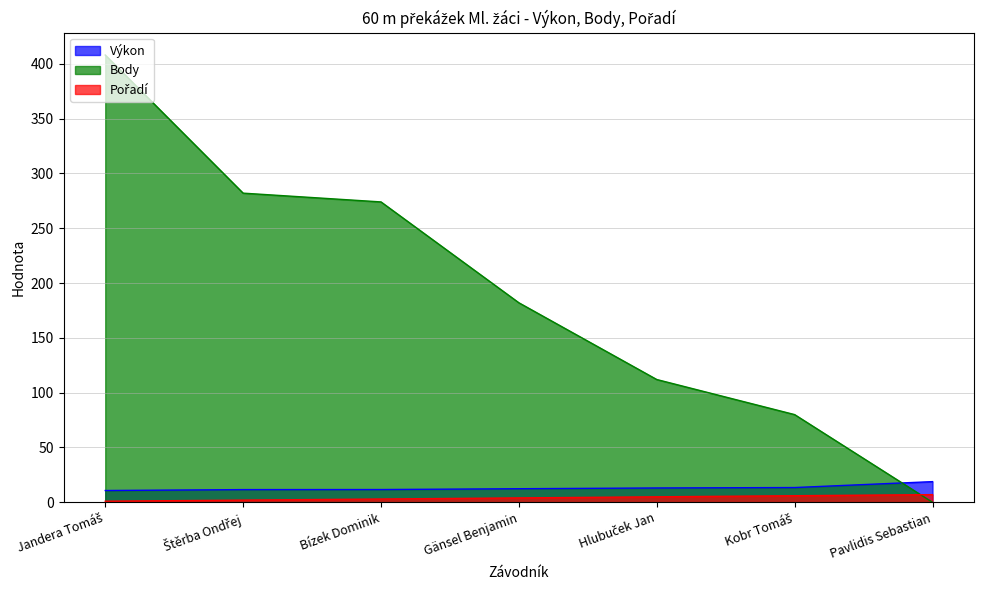

Which has a higher value, Bízek Dominik or Gänsel Benjamin?

Gänsel Benjamin